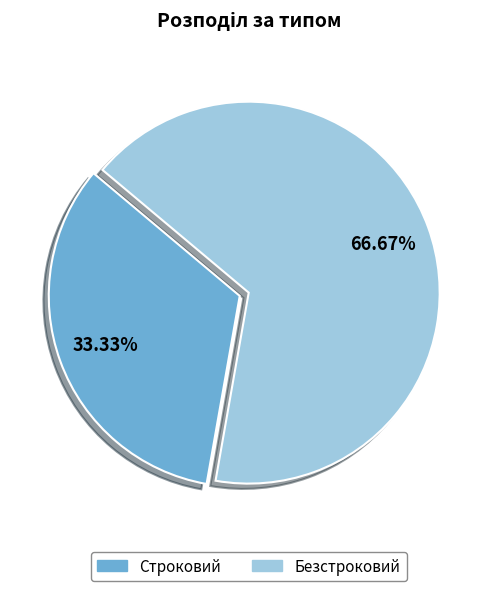

Is it true that Строковий is 33% of the pie?

True